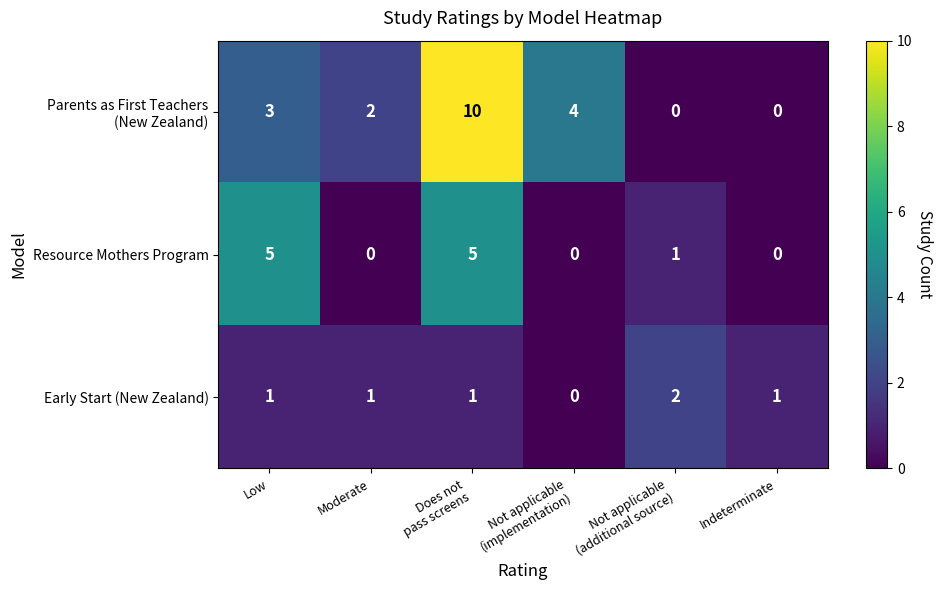

The value of Early Start (New Zealand) at Moderate is 2. True or false?

False